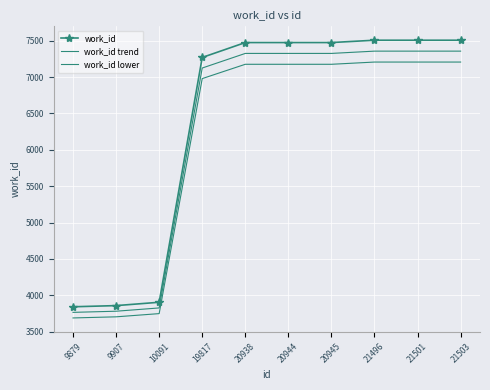

What is the sum of all work_id trend values?

62540.7